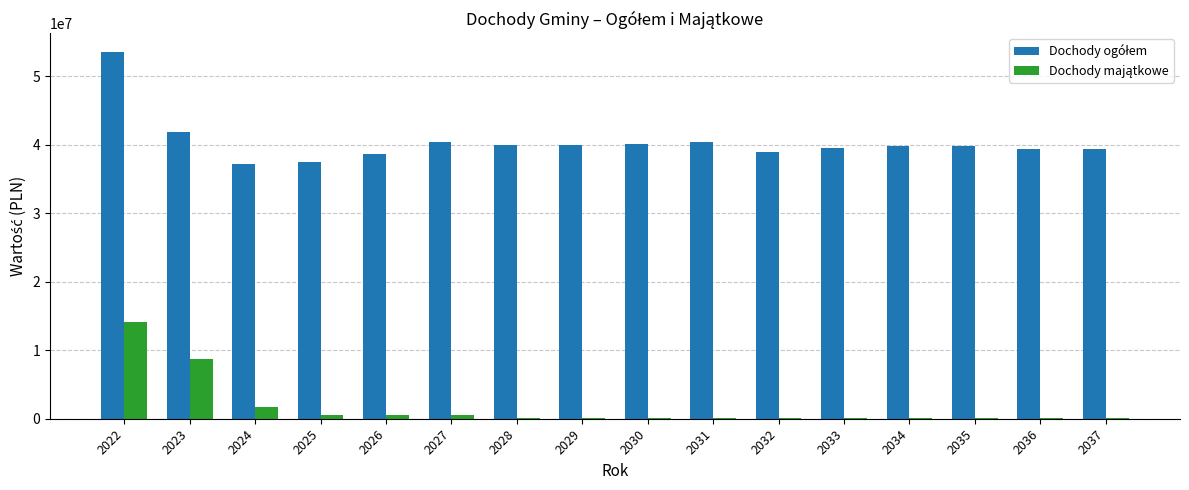

At which category is the sum across all series the highest?

2022